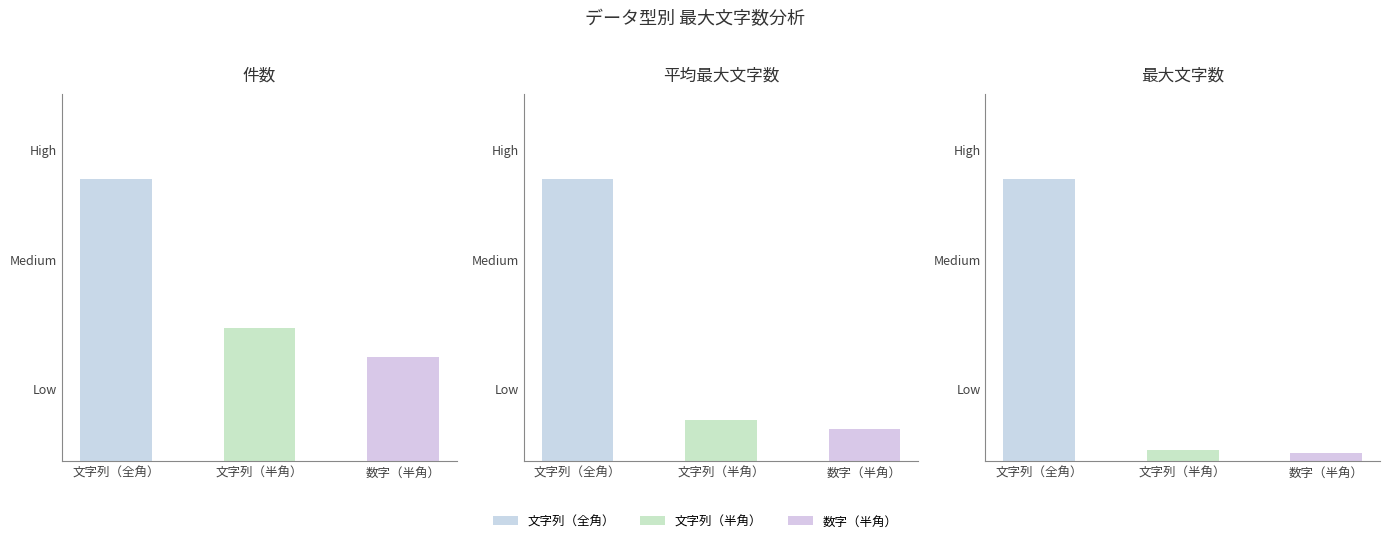

True or false: 平均最大文字数 has a value of 6.8 at 文字列（半角）.

True